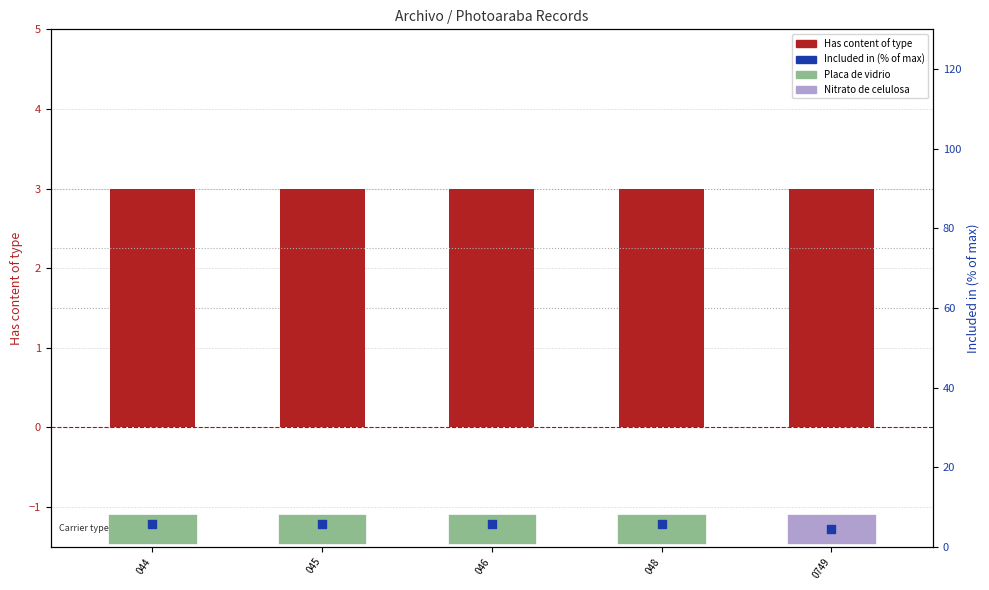

What is the total value across all series at 0749?

7.4